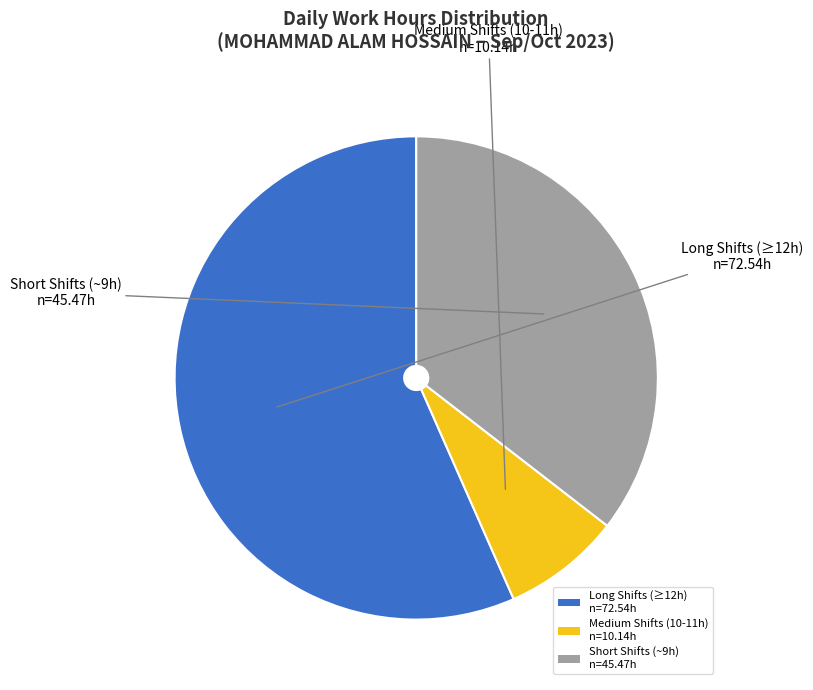

Which has a higher value, Medium Shifts (10-11h) n=10.14h or Long Shifts (≥12h) n=72.54h?

Long Shifts (≥12h) n=72.54h